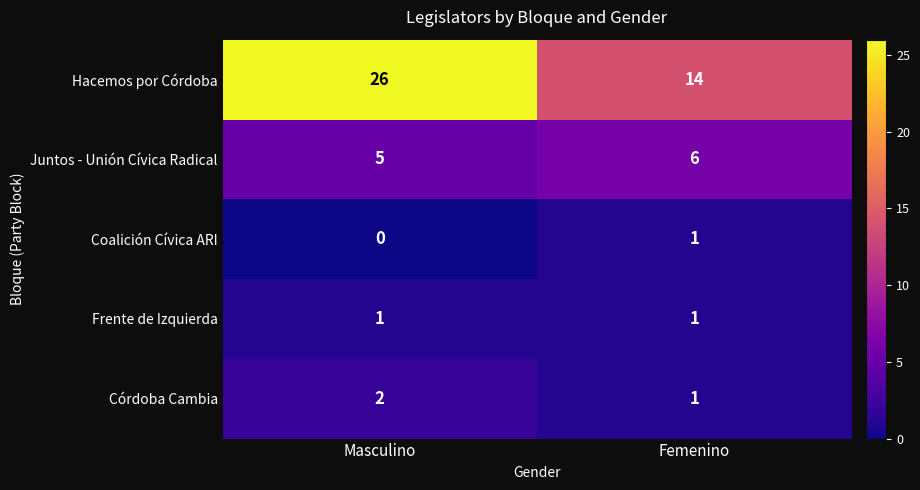

List the labels in order of Córdoba Cambia value, largest first.

Masculino, Femenino